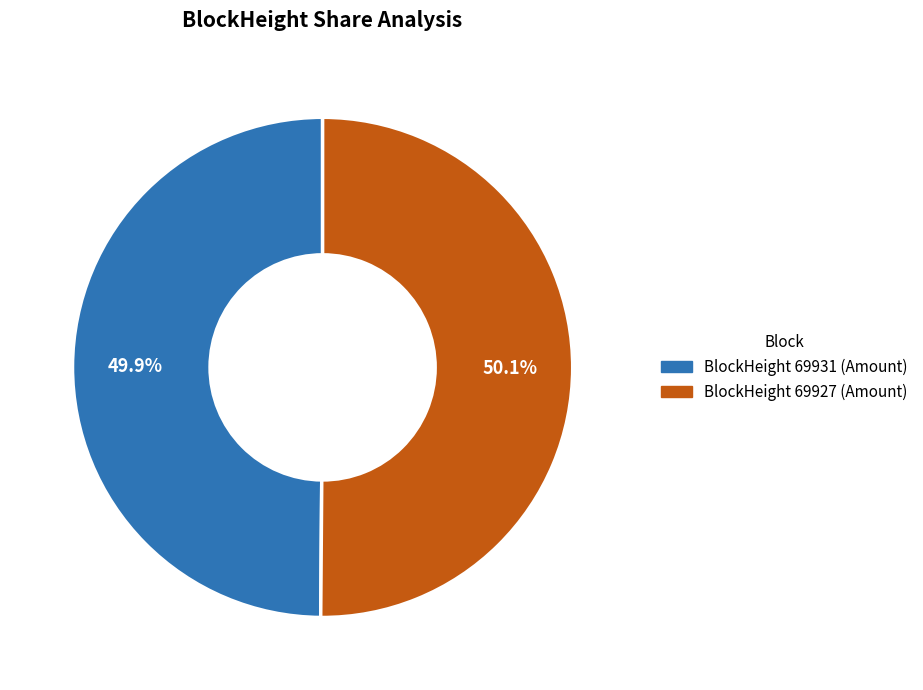

Is there a majority slice in this chart?

Yes